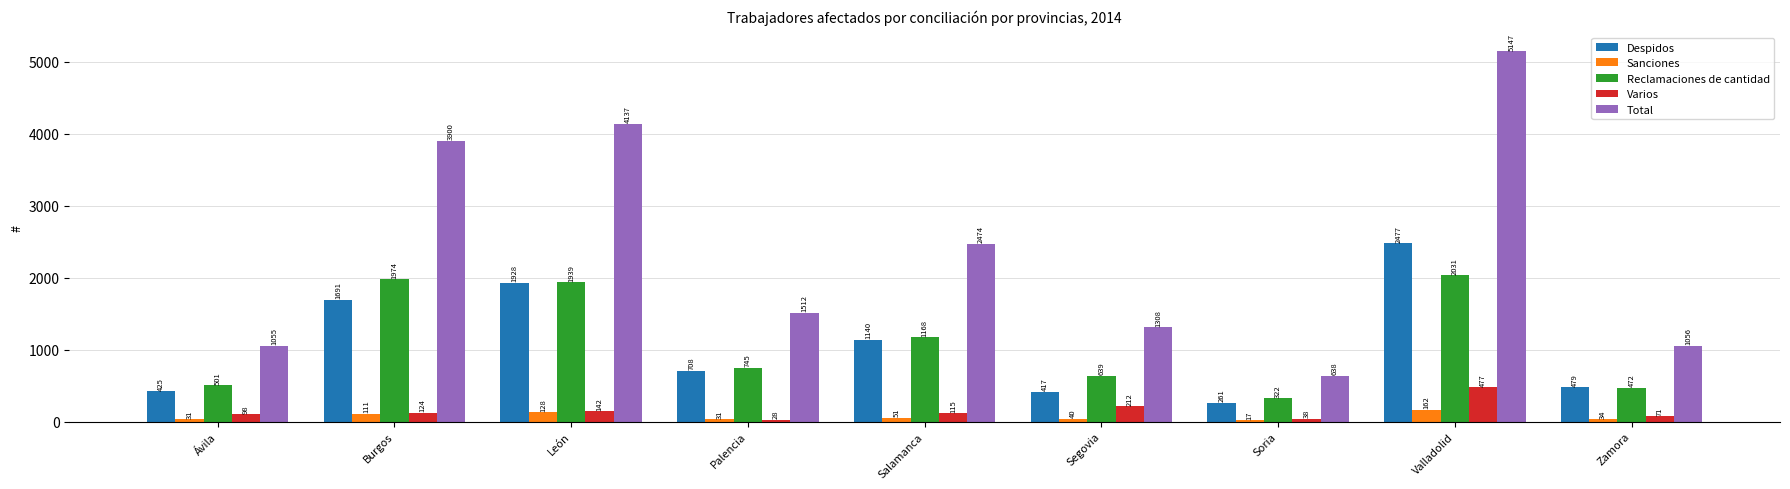

What are all the series names shown in the legend?

Despidos, Sanciones, Reclamaciones de cantidad, Varios, Total